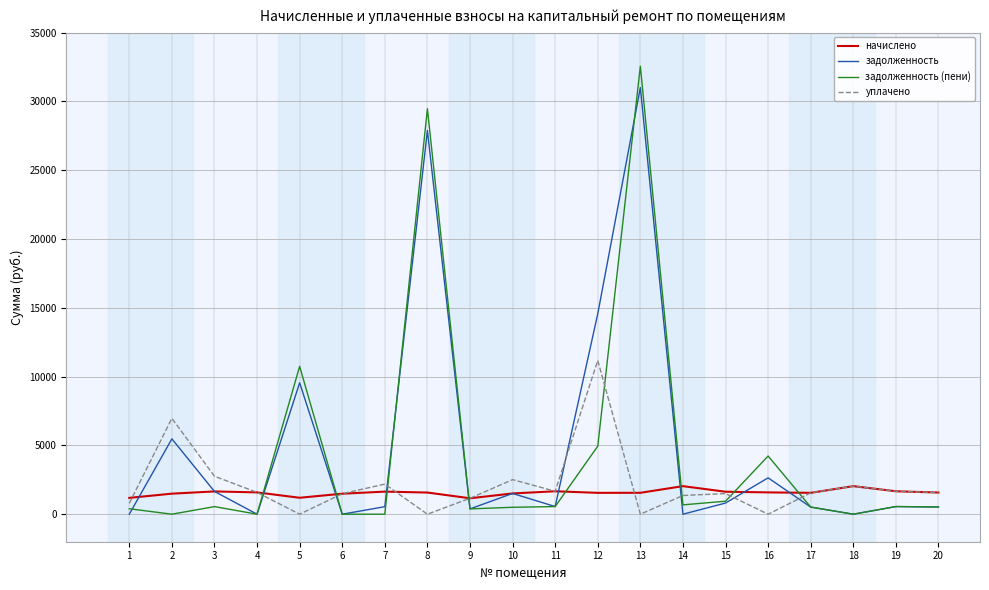

Is the value of задолженность (пени) at 10 greater than the value of начислено at 16?

No